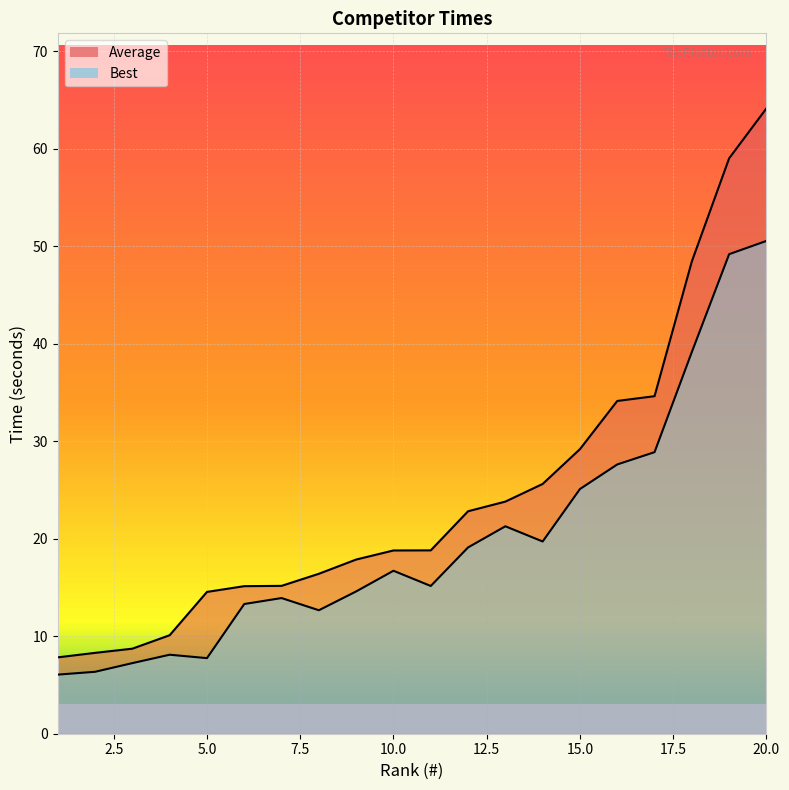

How many lines are shown in the chart?

2